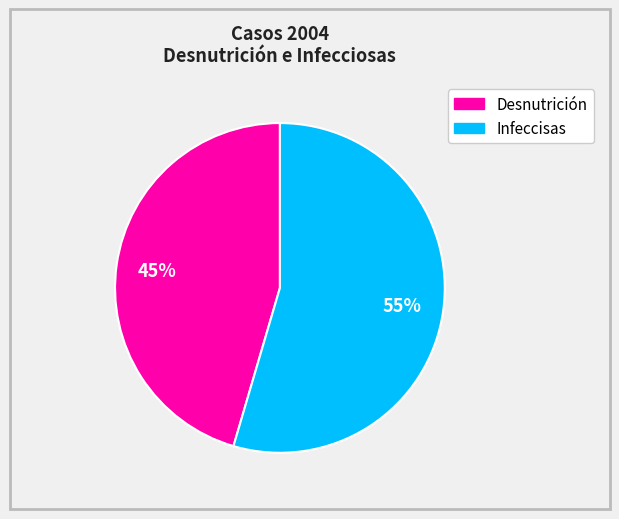

How many segments does this pie chart have?

2